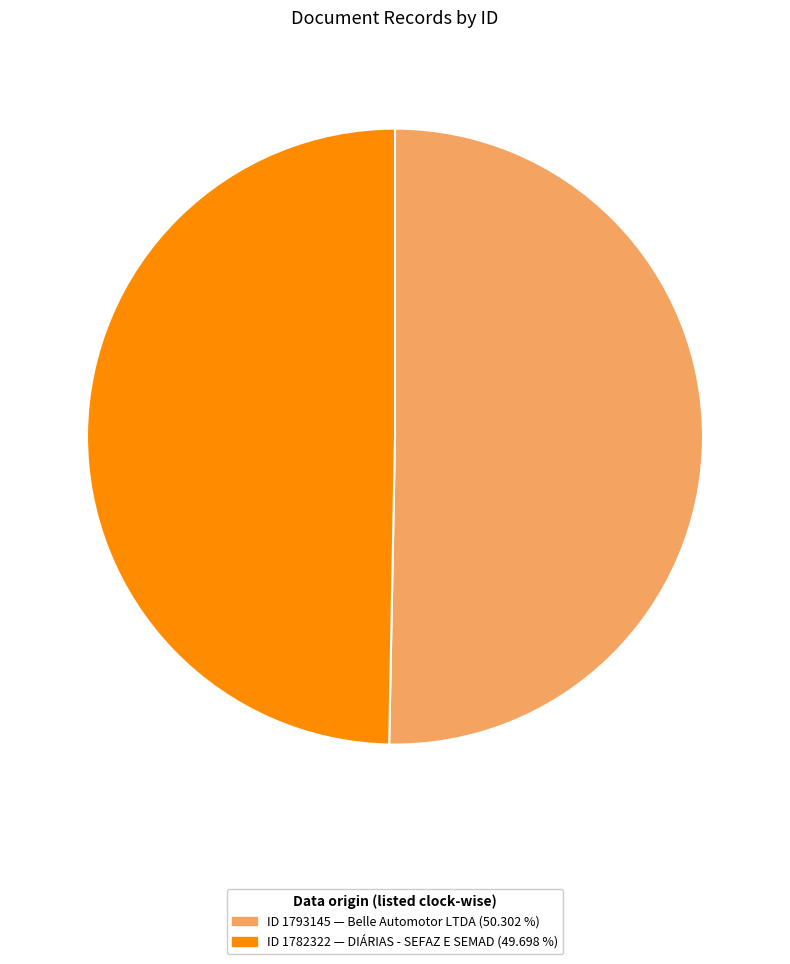

How many segments does this pie chart have?

2